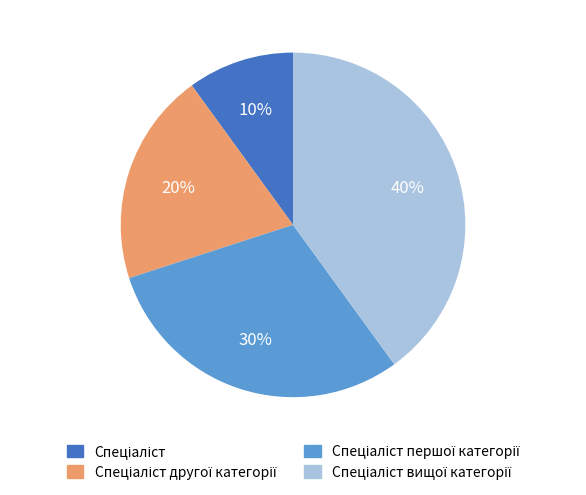

How many segments does this pie chart have?

4